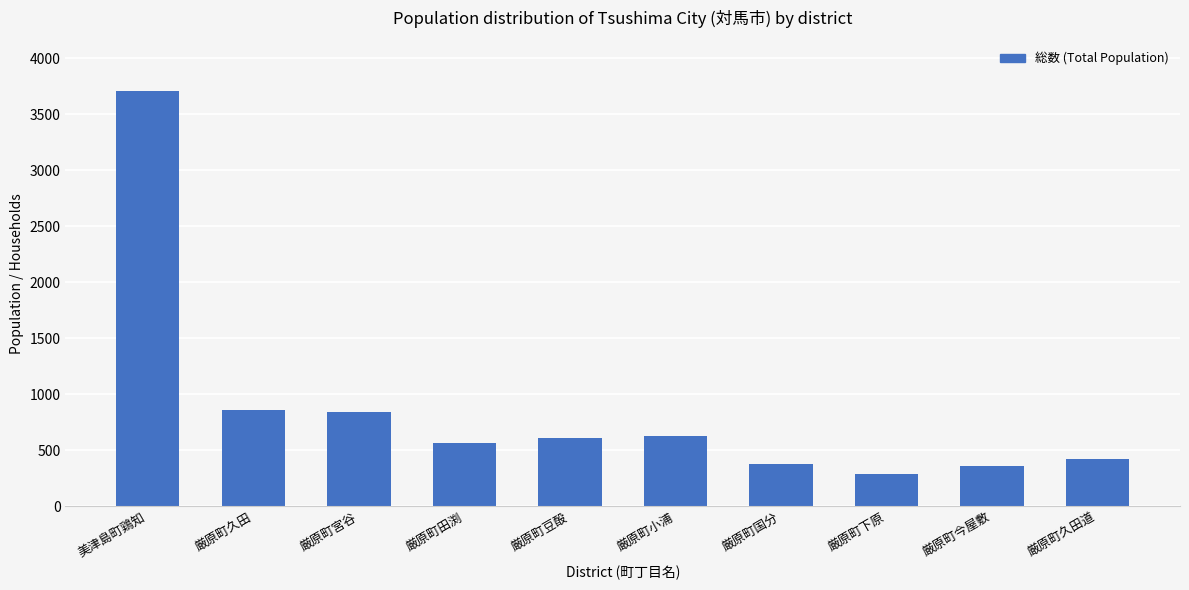

Which category has the lowest value across all series?

厳原町下原